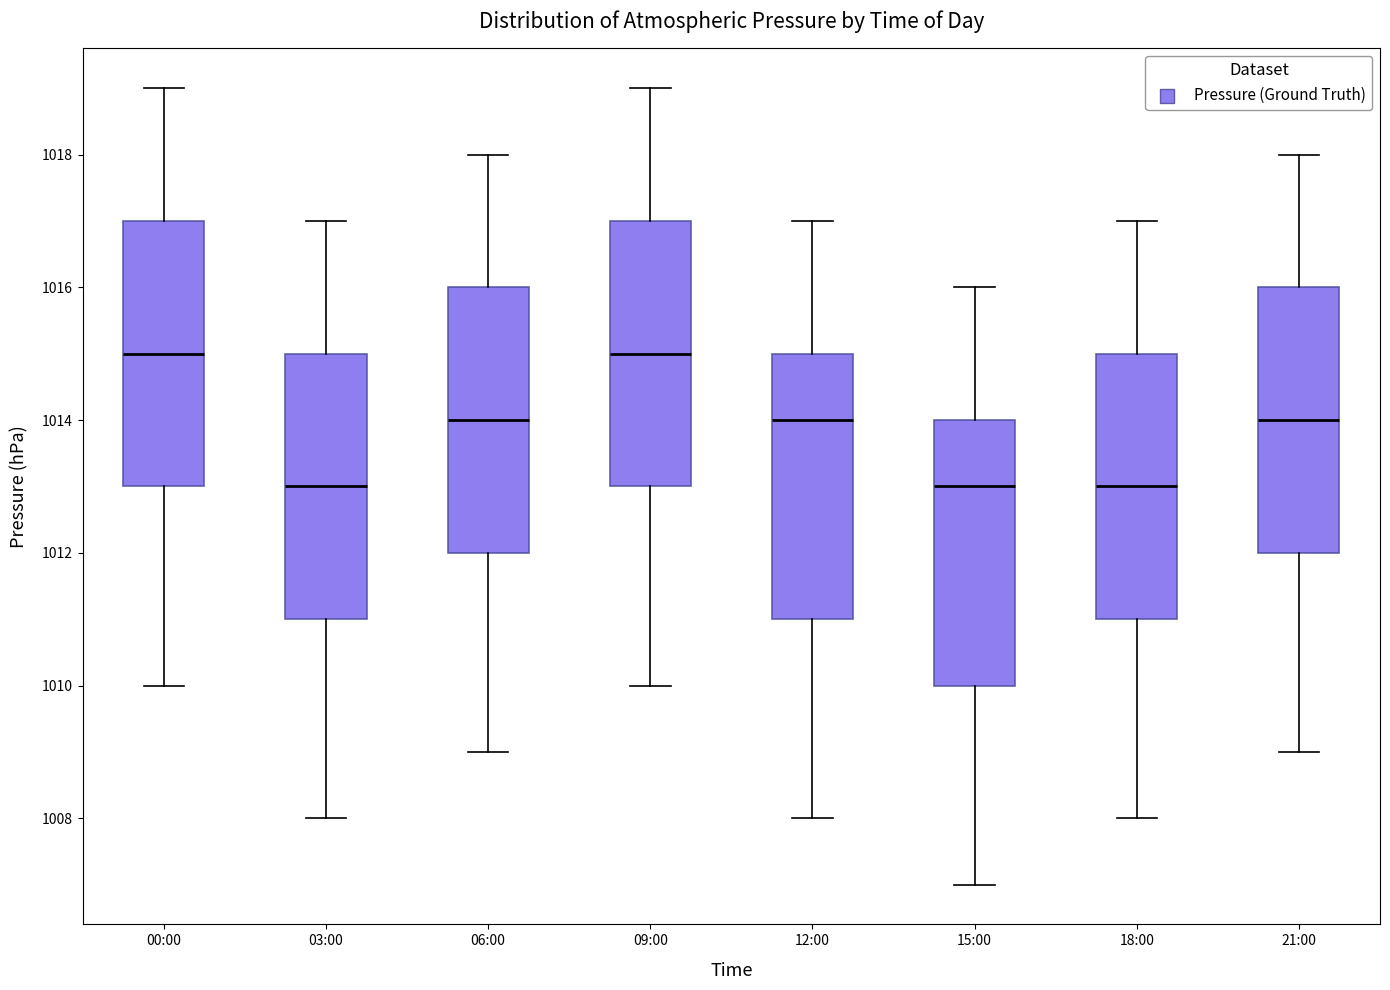

Reading left to right, transcribe this box plot: for each box, give where its median line is, the range the box spans, and where its two whiskers end, as read against the y-axis. The values are not printed on the chart, so give them approximately, as read against the axis.

00:00: median 1015, box 1013 to 1017, whiskers 1010 to 1019
03:00: median 1013, box 1011 to 1015, whiskers 1008 to 1017
06:00: median 1014, box 1012 to 1016, whiskers 1009 to 1018
09:00: median 1015, box 1013 to 1017, whiskers 1010 to 1019
12:00: median 1014, box 1011 to 1015, whiskers 1008 to 1017
15:00: median 1013, box 1010 to 1014, whiskers 1007 to 1016
18:00: median 1013, box 1011 to 1015, whiskers 1008 to 1017
21:00: median 1014, box 1012 to 1016, whiskers 1009 to 1018